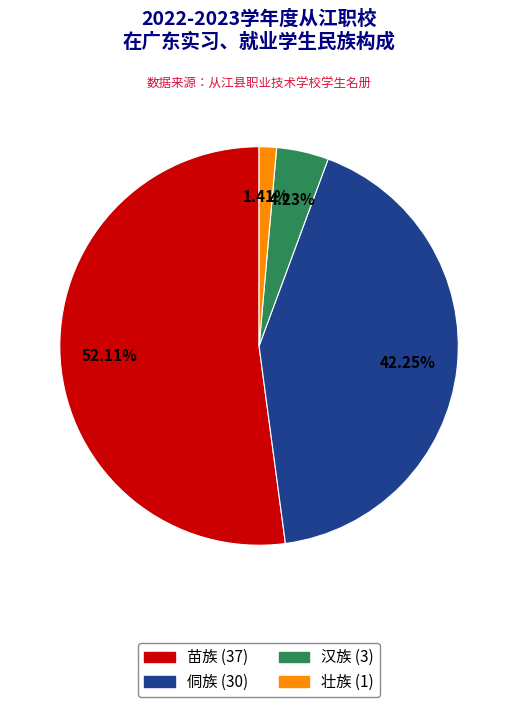

Which category has the biggest portion of the pie?

苗族